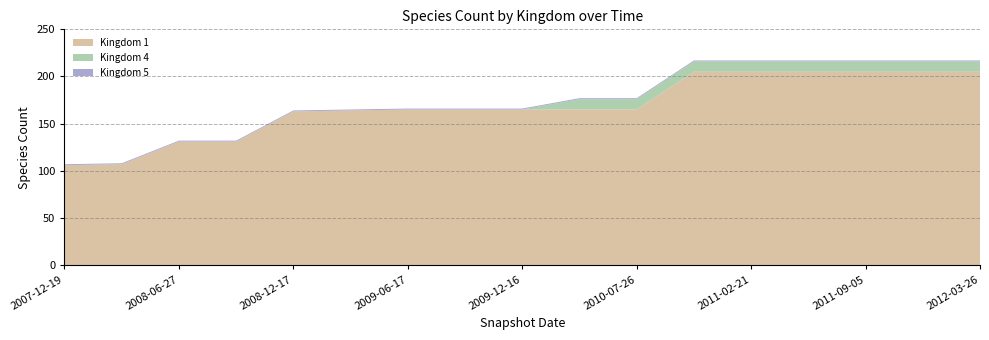

Reading right to left, transcribe all the data shown in this chart.

Kingdom 1: 205	205	205	205	205	205	165	165	165	165	165	164	163	131	131	107	106
Kingdom 4: 11	11	11	11	11	11	11	11	0	0	0	0	0	0	0	0	0
Kingdom 5: 1	1	1	1	1	1	1	1	1	1	1	1	1	1	1	1	1